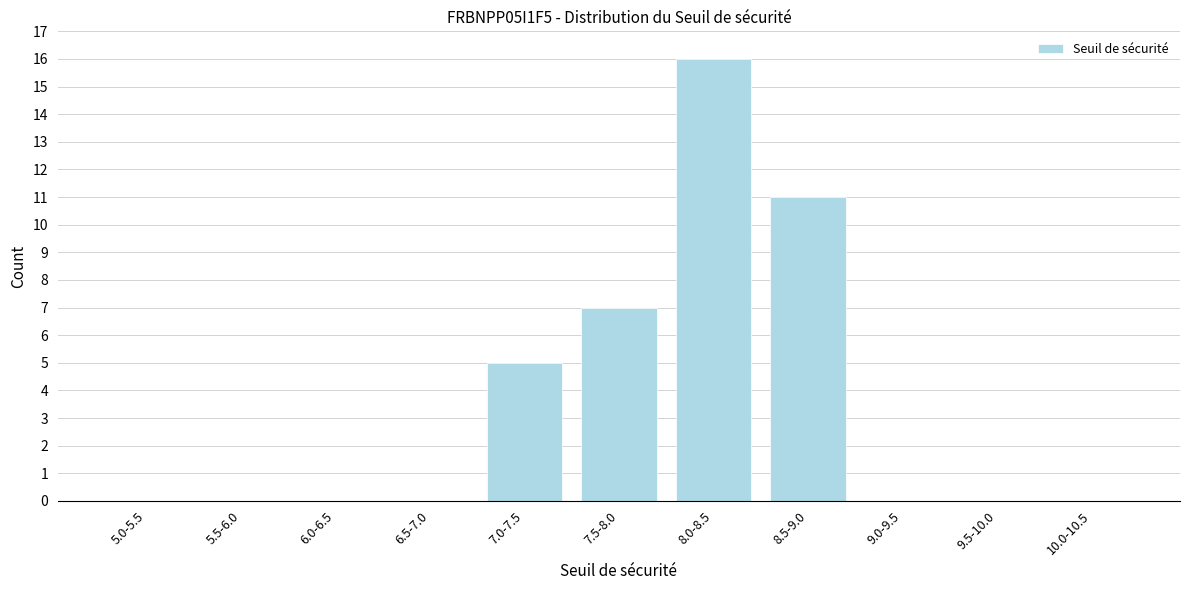

Reading left to right, extract all data points from this chart.

5.0-5.5=0	5.5-6.0=0	6.0-6.5=0	6.5-7.0=0	7.0-7.5=5	7.5-8.0=7	8.0-8.5=16	8.5-9.0=11	9.0-9.5=0	9.5-10.0=0	10.0-10.5=0